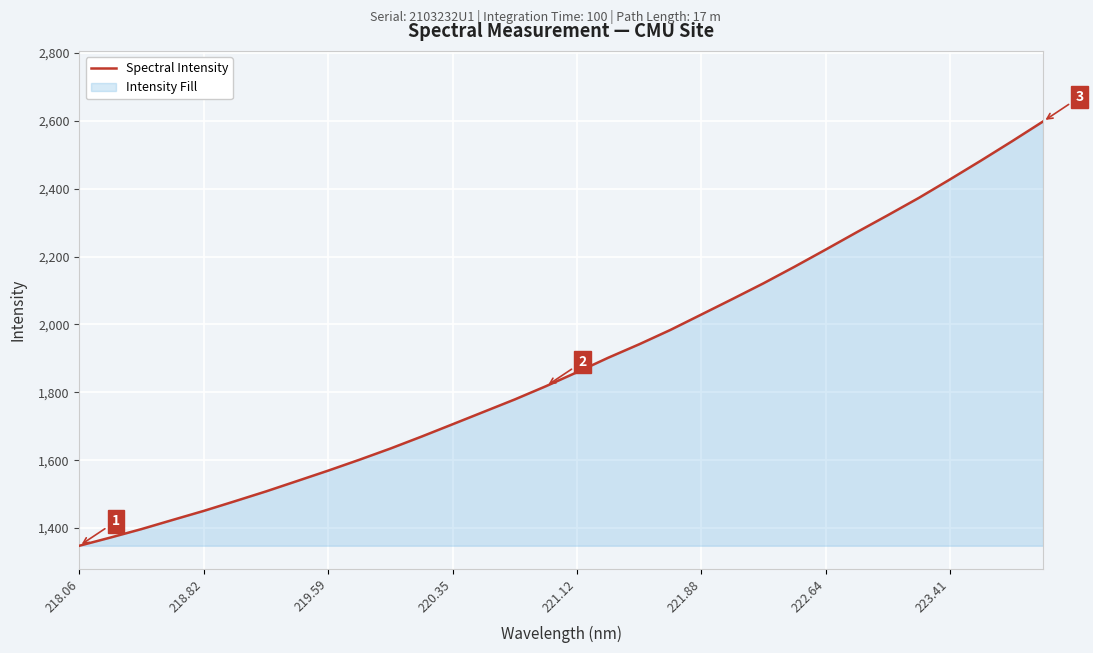

True or false: the data shows 1348.1 at 218.06.

True